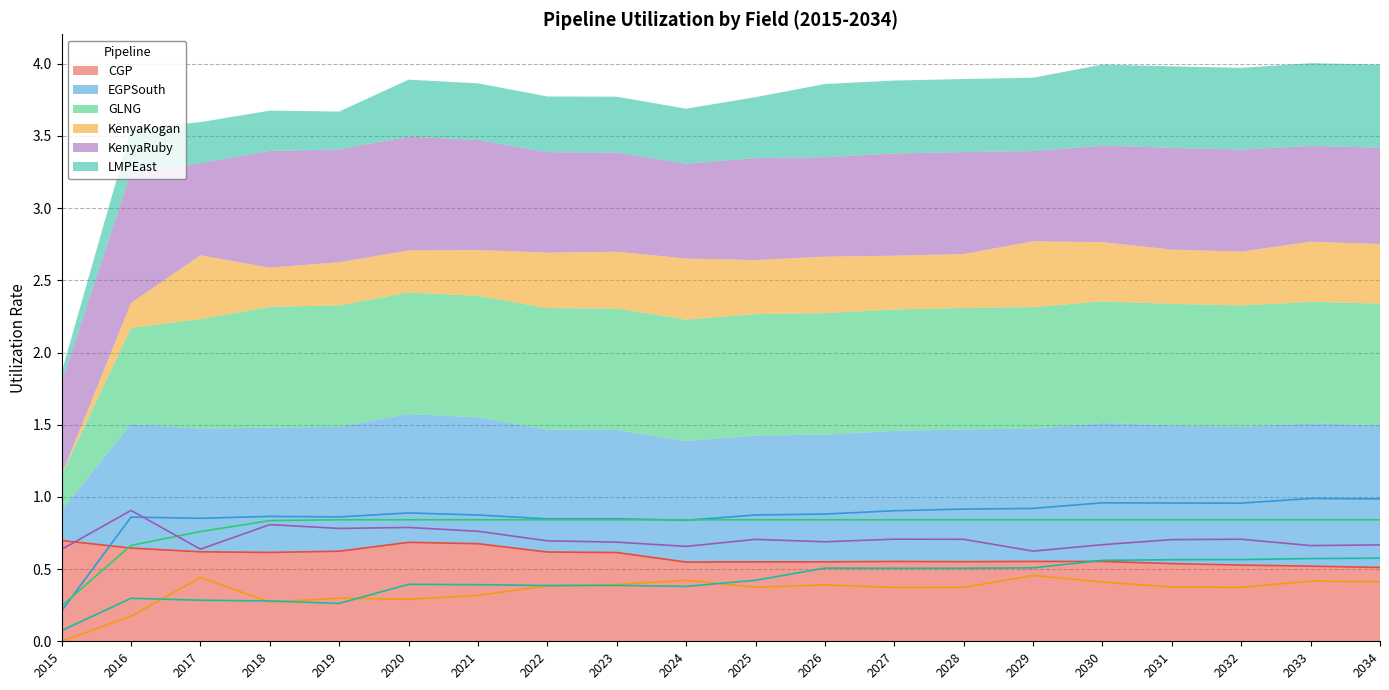

At how many categories does at least one series exceed 0?

20